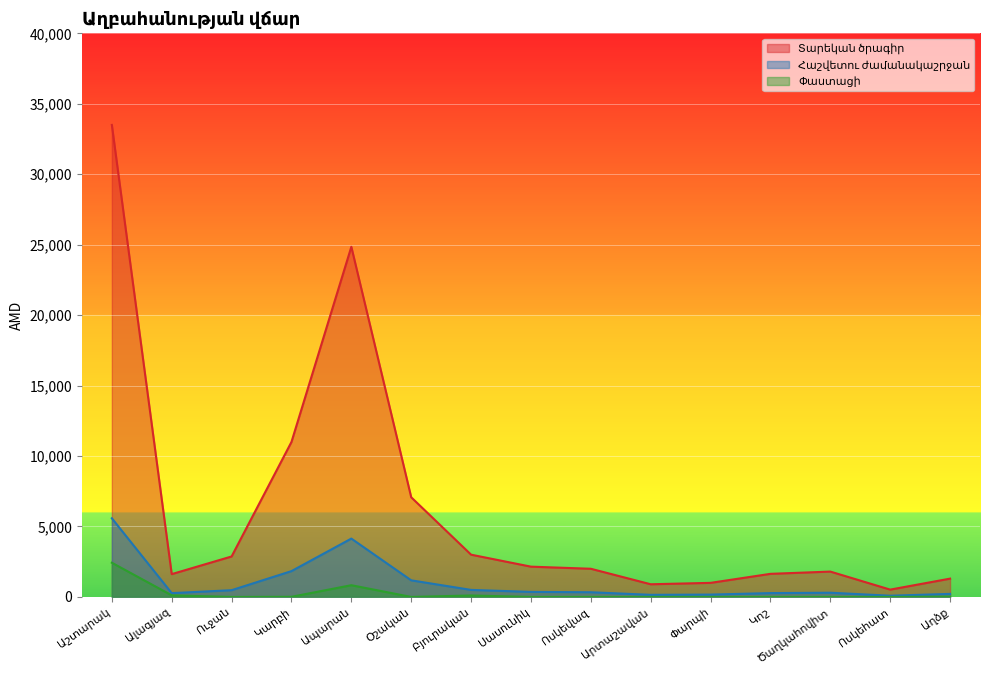

Is the value of Տարեկան ծրագիր at Կոշ greater than the value of Փաստացի at Ապարան?

No